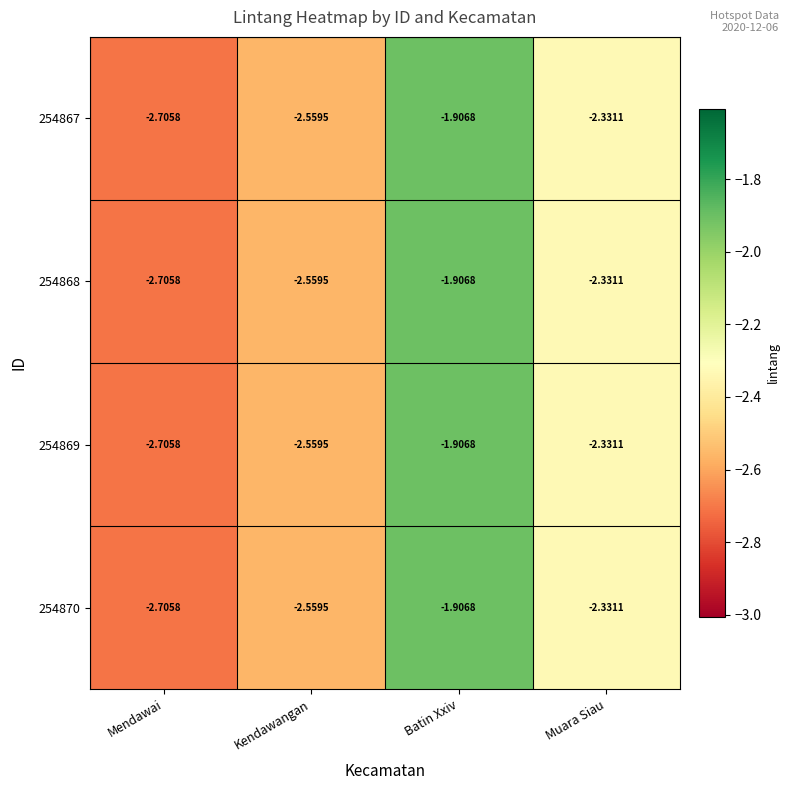

Which category has the highest value in the 254869 series?

Batin Xxiv